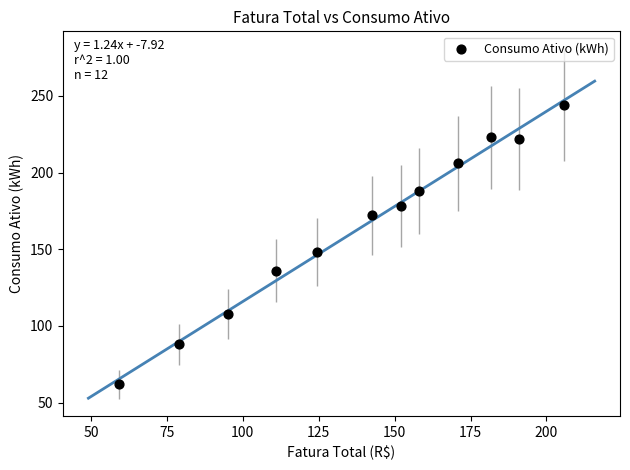

What Y value in the scatter plot is closest to 153?

148